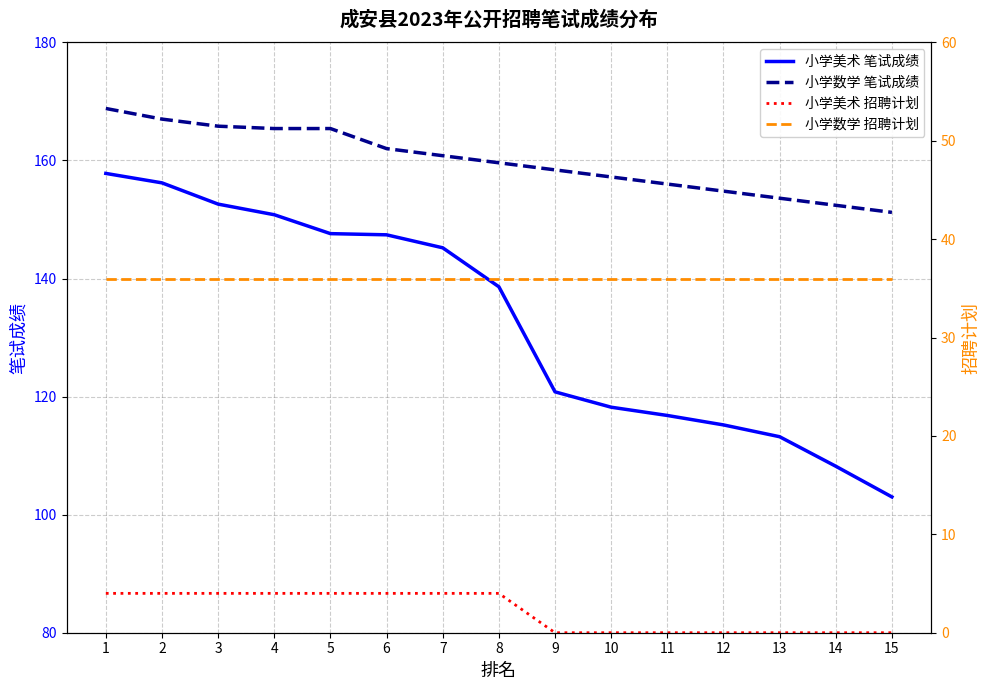

True or false: 小学数学 笔试成绩 has a value of 165.8 at 3.

True